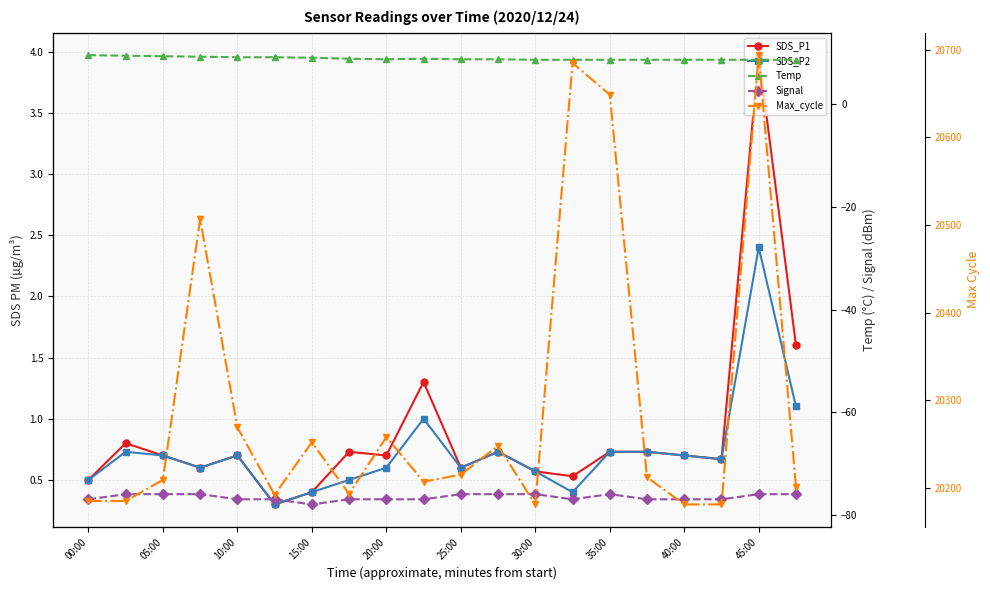

Which label corresponds to the smallest value in the chart?

15:00